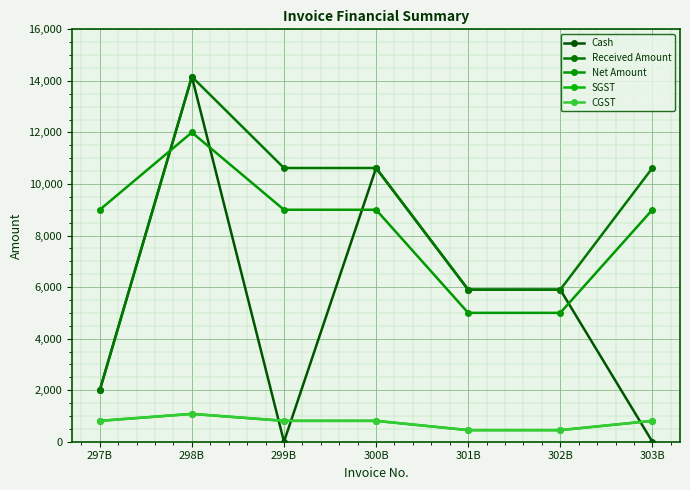

Does the chart have visible grid lines?

Yes